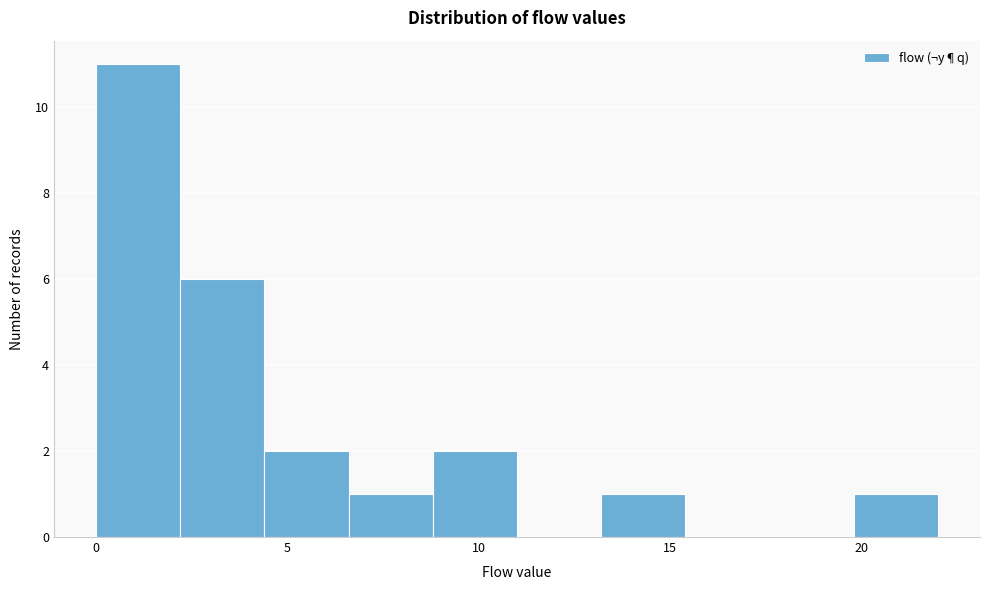

Reading left to right, list every bar in this chart as the range it spans on the x-axis followed by its height. Neither the bar edges nor the heights are printed on the chart, so give them approximately, as read against the axes.

0.0 to 2.2: 11
2.2 to 4.4: 6
4.4 to 6.6: 2
6.6 to 8.8: 1
8.8 to 11.0: 2
11.0 to 13.2: 0
13.2 to 15.4: 1
15.4 to 17.6: 0
17.6 to 19.8: 0
19.8 to 22.0: 1